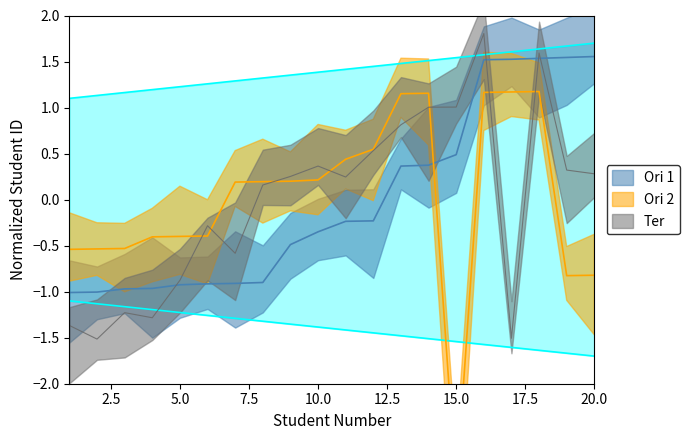

At how many categories does at least one series exceed 0?

14